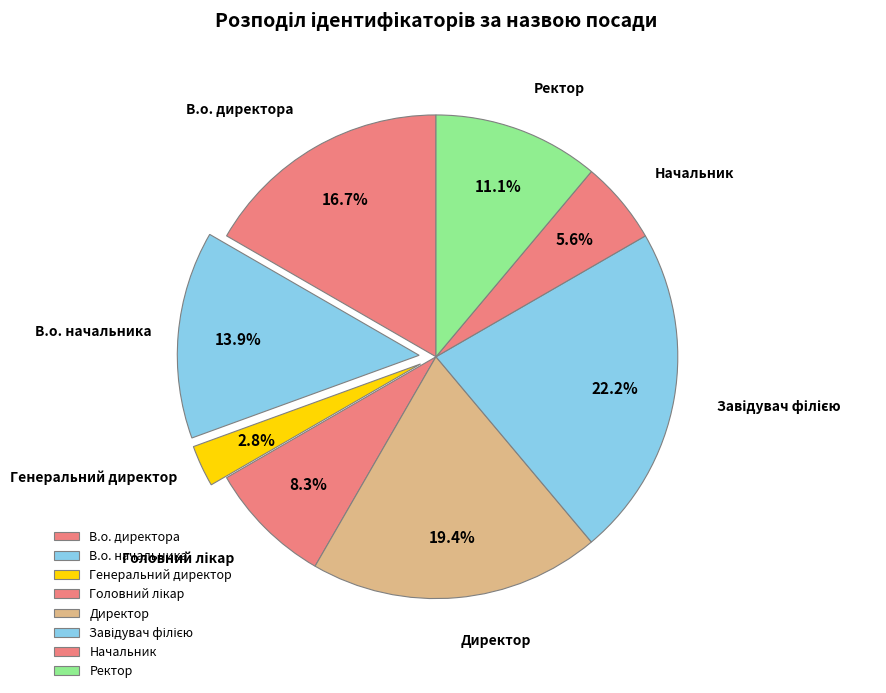

Approximately how many times larger is the value at Начальник compared to В.о. начальника?

0.4